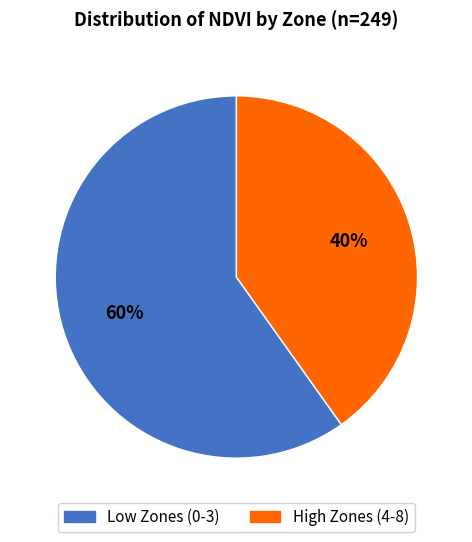

Is there a majority slice in this chart?

Yes